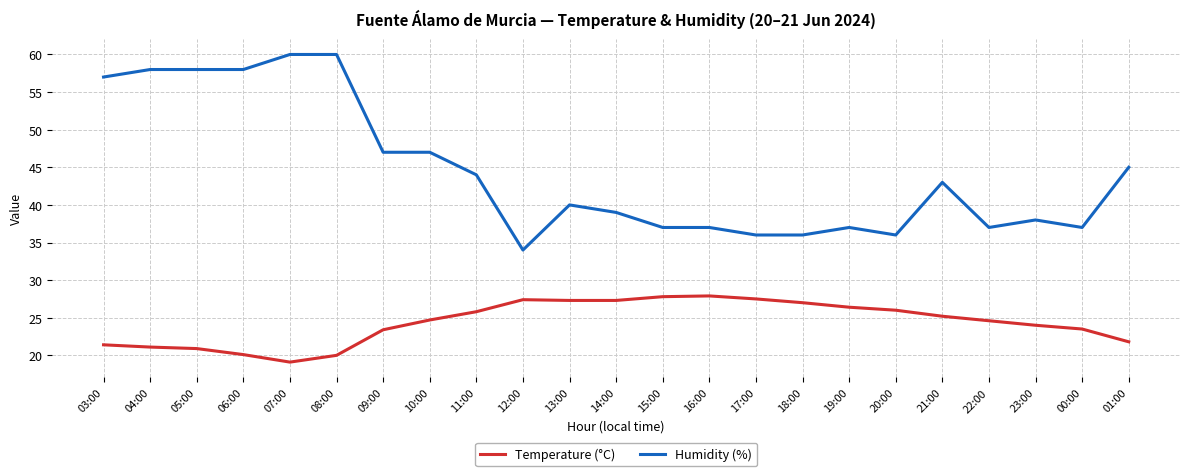

What is the greatest value displayed?

60.0